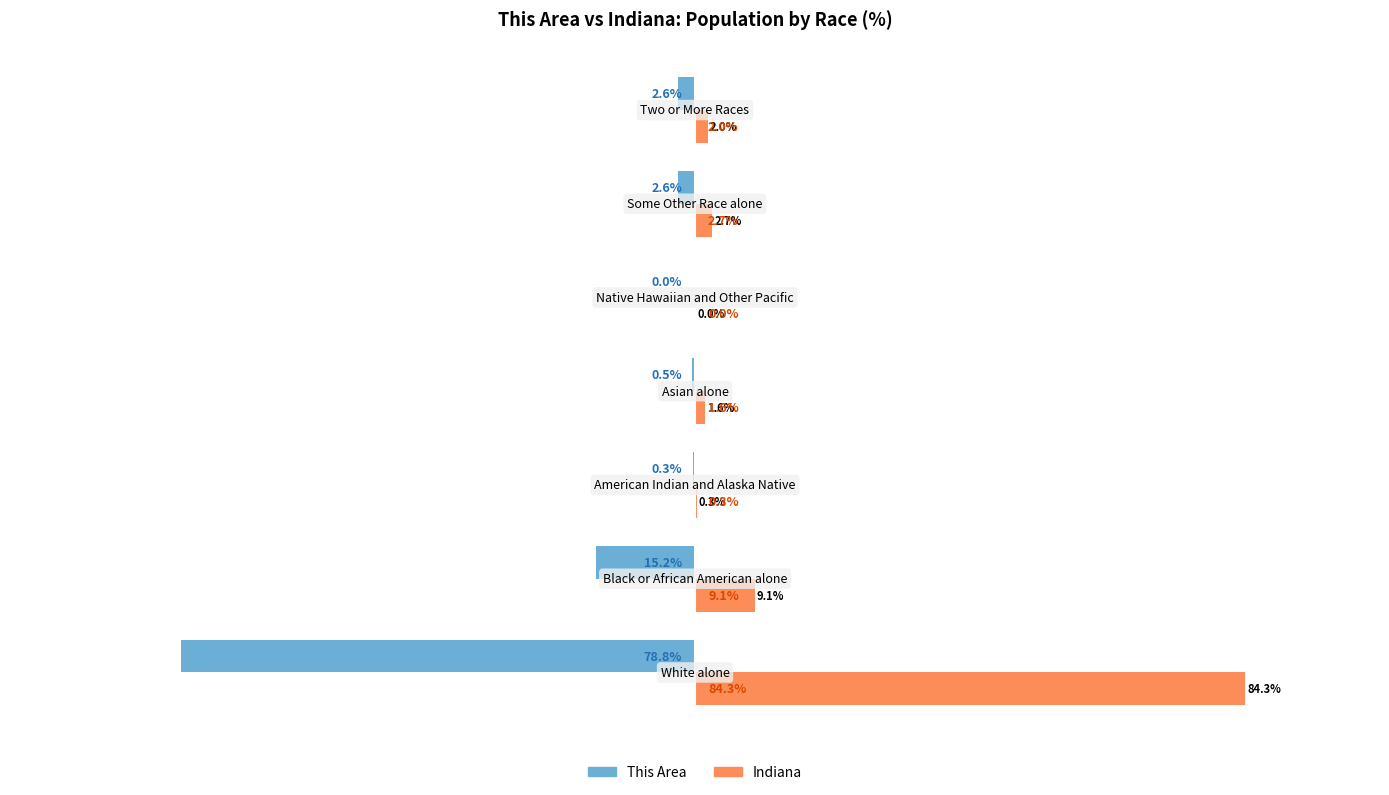

Which series has the largest total across all categories?

Indiana